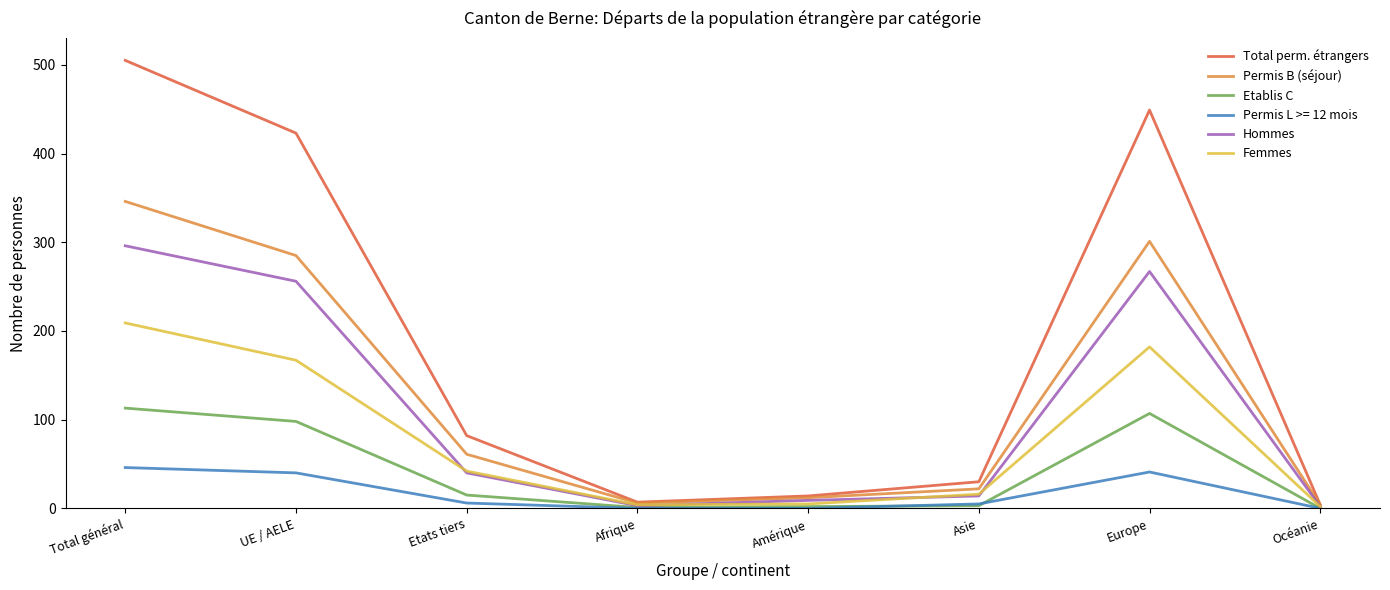

How many categories are shown in the chart?

8